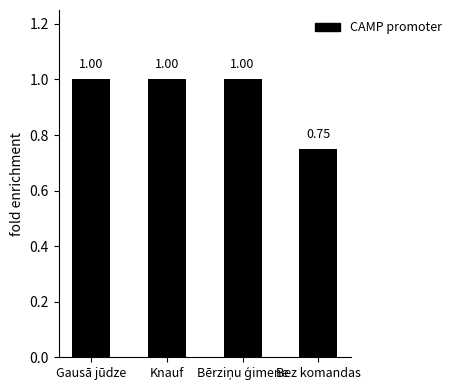

What is the label of the 1st bar from the right?

Bez komandas